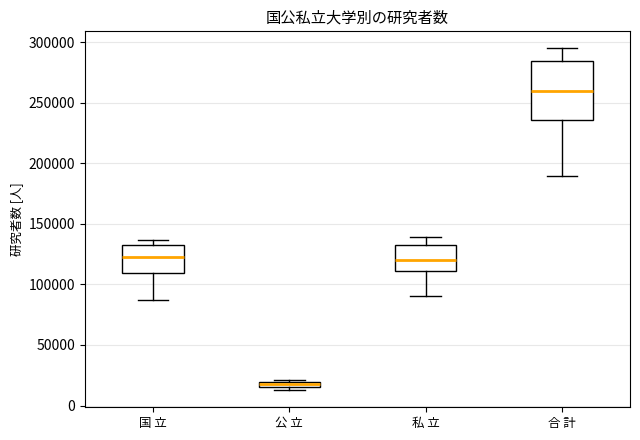

Comparing the boxes themselves (not the whiskers), which one is the tallest?

合 計